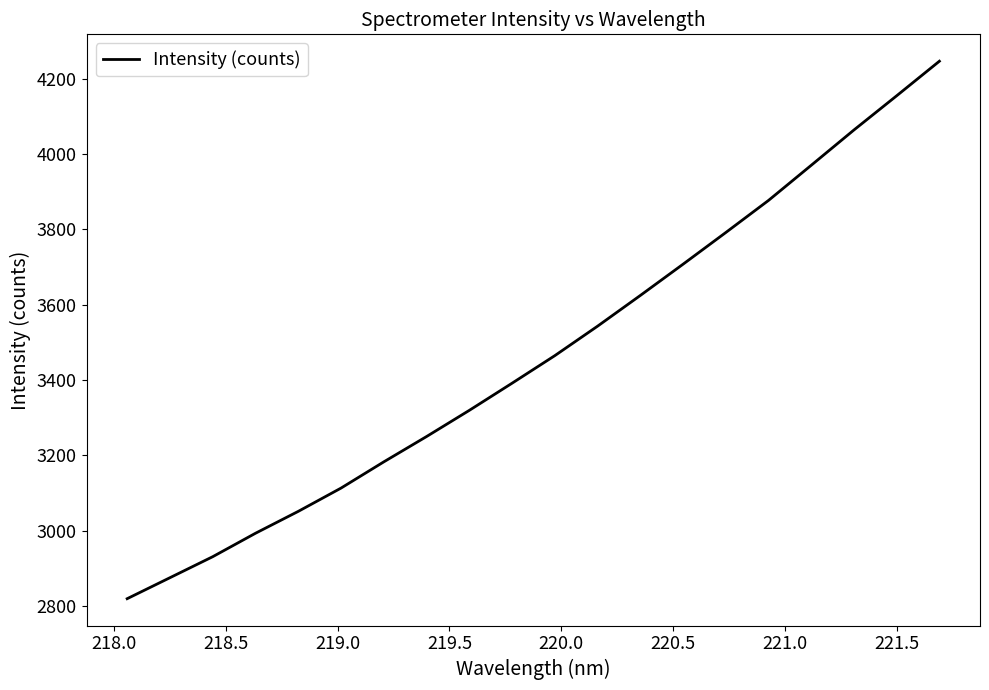

What is the smallest value displayed?

2819.2